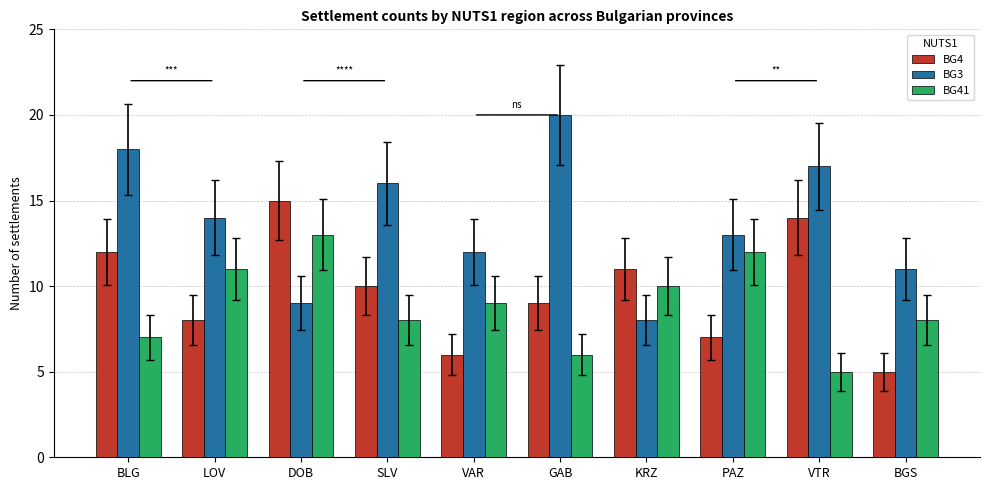

Reading left to right, extract all data points from this chart.

BG4: BLG=12	LOV=8	DOB=15	SLV=10	VAR=6	GAB=9	KRZ=11	PAZ=7	VTR=14	BGS=5
BG3: BLG=18	LOV=14	DOB=9	SLV=16	VAR=12	GAB=20	KRZ=8	PAZ=13	VTR=17	BGS=11
BG41: BLG=7	LOV=11	DOB=13	SLV=8	VAR=9	GAB=6	KRZ=10	PAZ=12	VTR=5	BGS=8